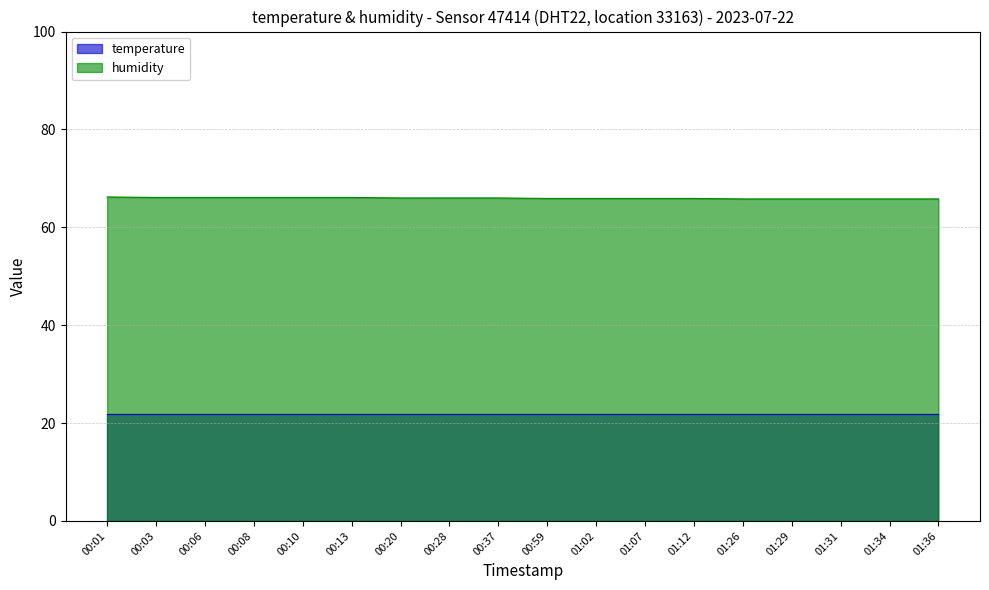

The chart shows a value of 13.5 at 01:02. True or false?

False